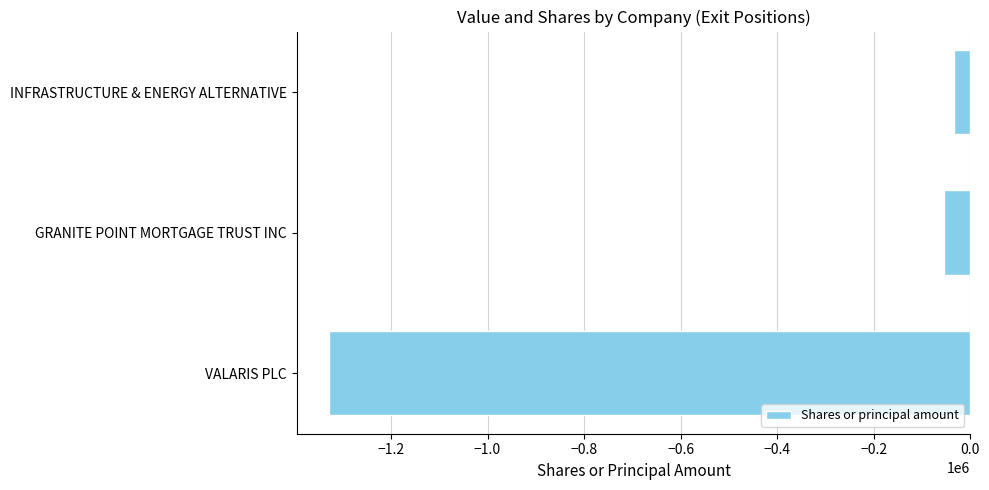

At which category does the chart reach its minimum across all series?

VALARIS PLC